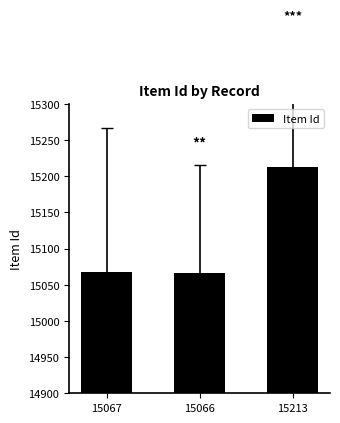

What is the average value?

15115